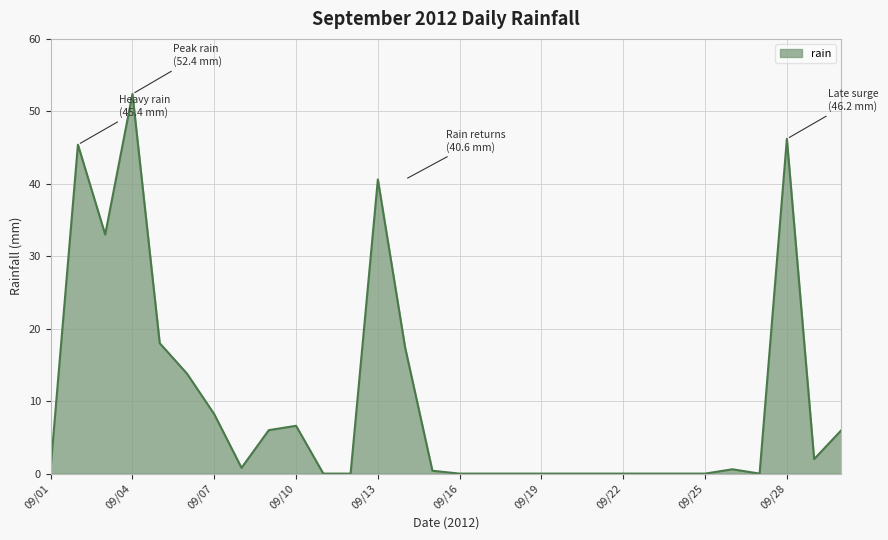

What is the greatest value displayed?

52.4